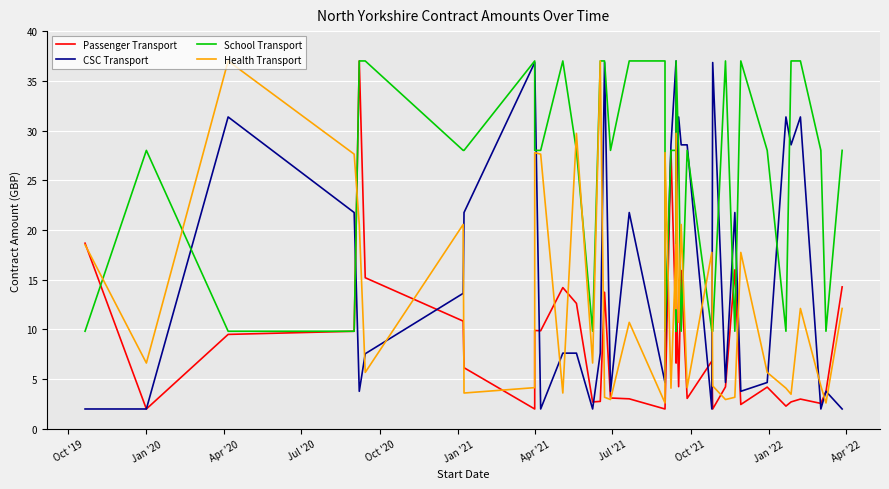

The value of Passenger Transport at 19 is 1.1. True or false?

False